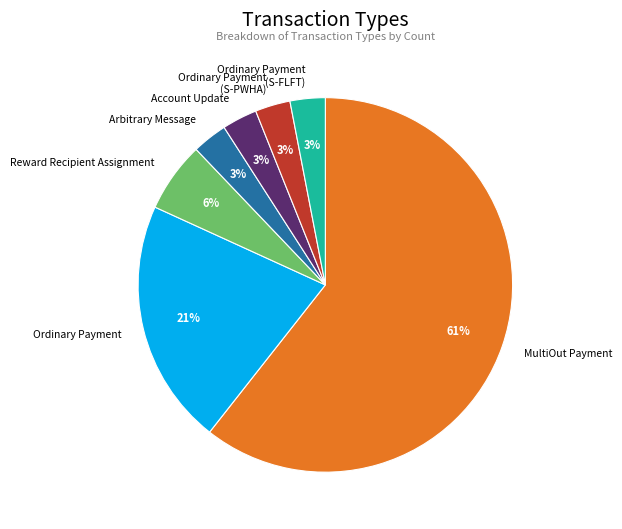

How many segments does this pie chart have?

7